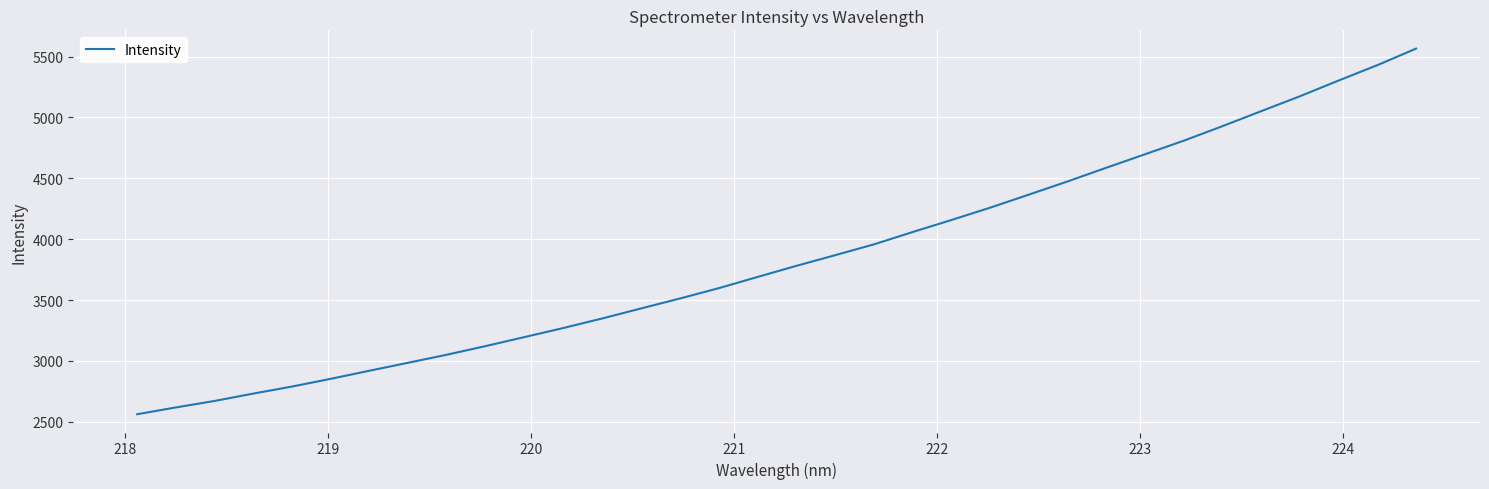

What is the smallest value displayed?

2562.2